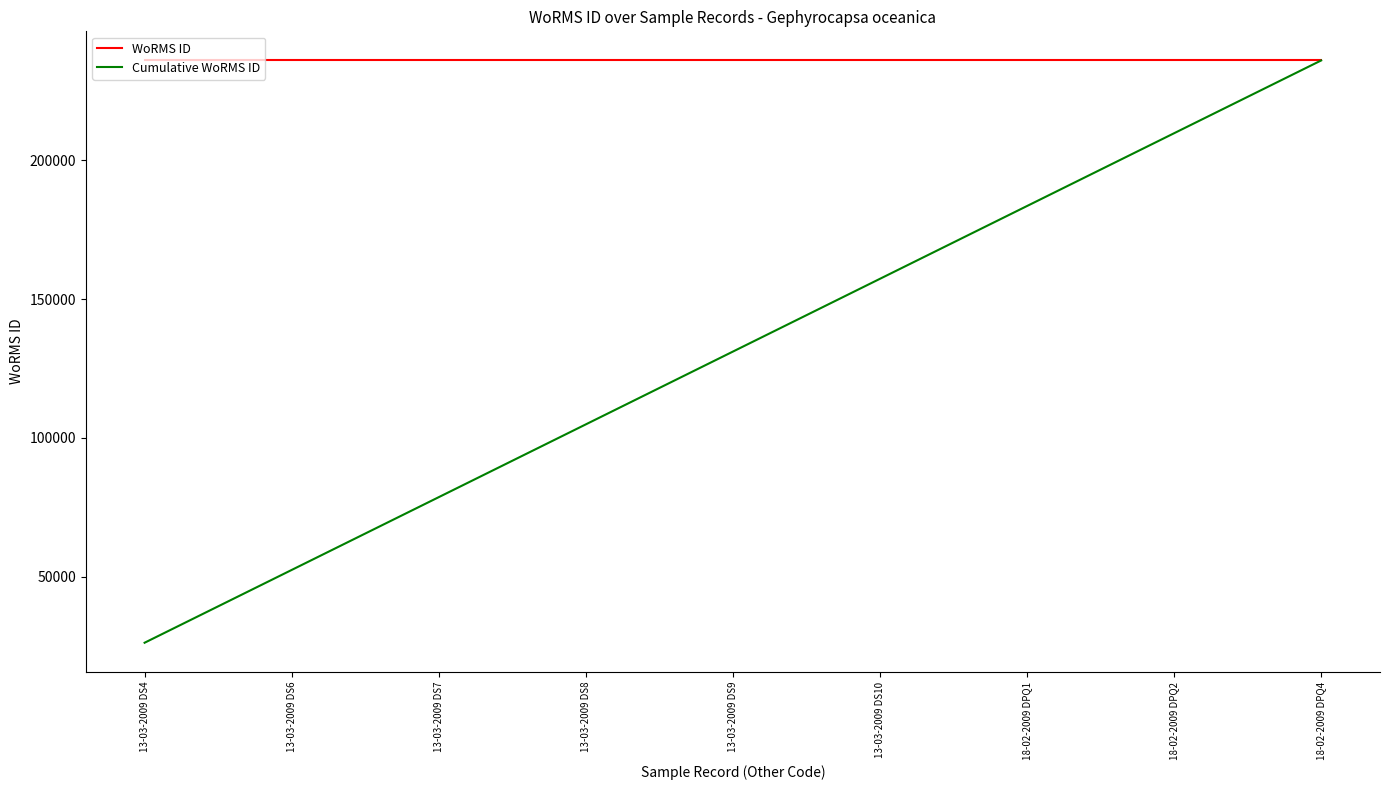

How many lines are shown in the chart?

2